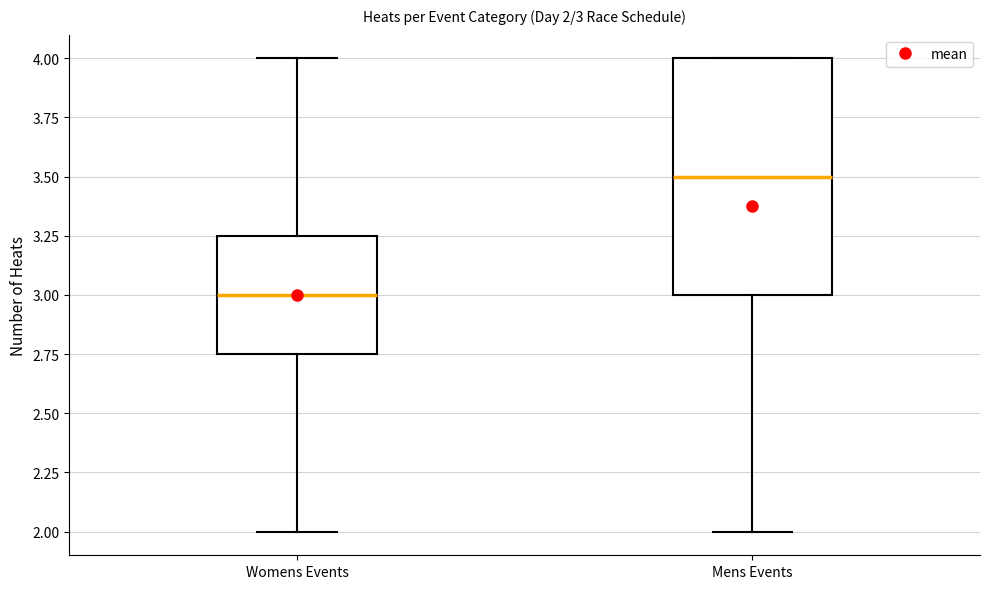

Which box's median line is the highest?

Mens Events